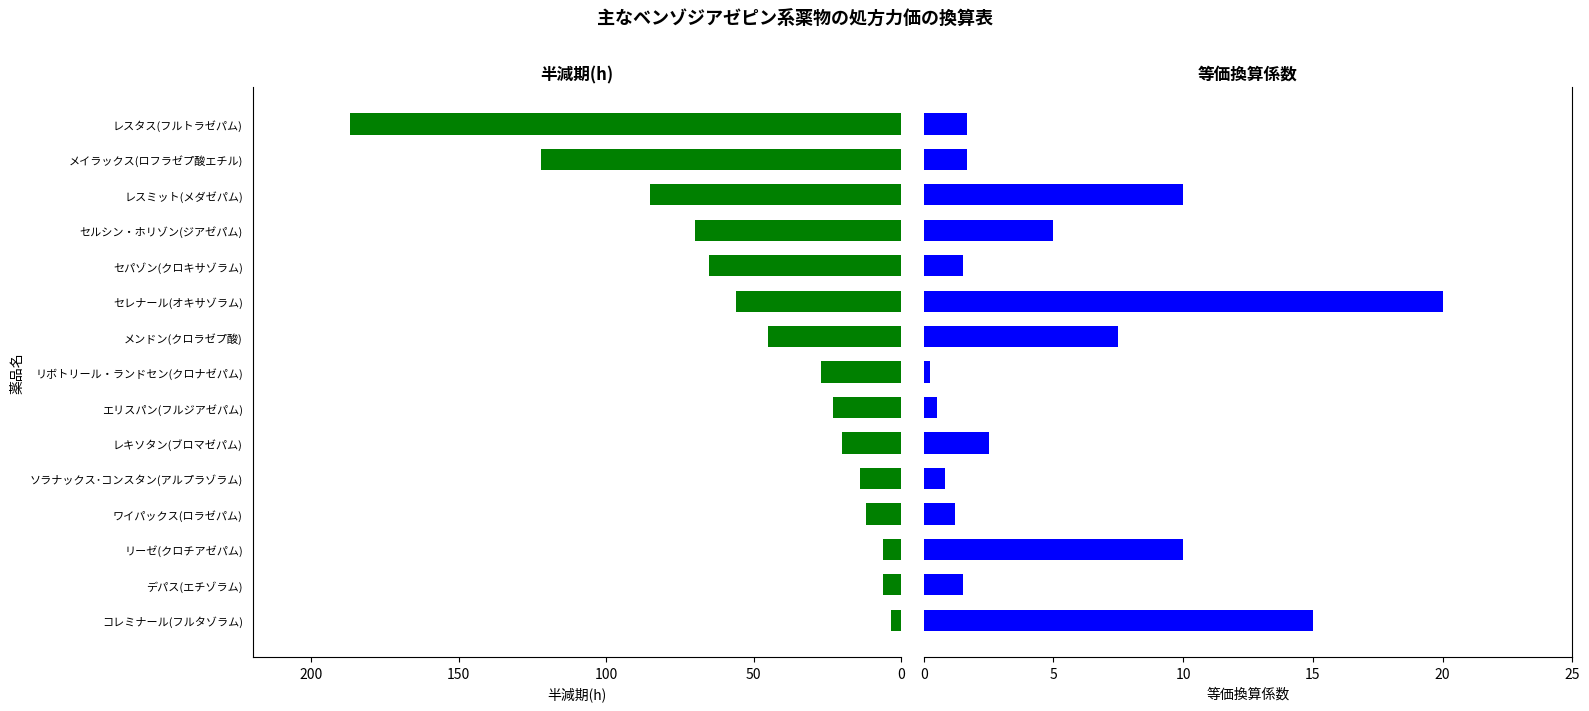

Which series has the largest range (max minus min)?

半減期(h)